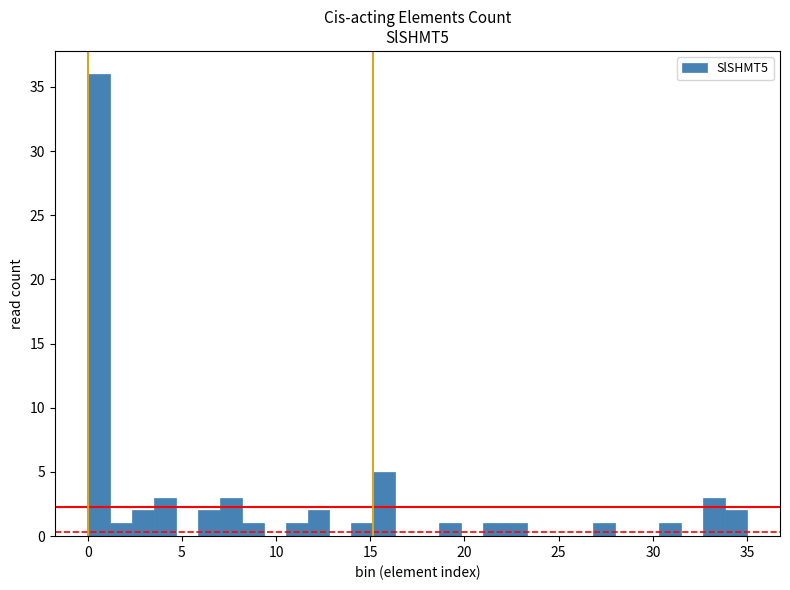

Read against the x-axis, roughly where is the centre of the tallest bar?

0.5